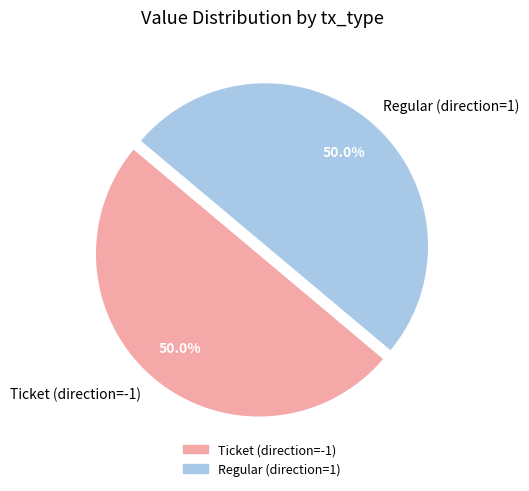

What is the total percentage of Regular (direction=1) and Ticket (direction=-1)?

100.0%